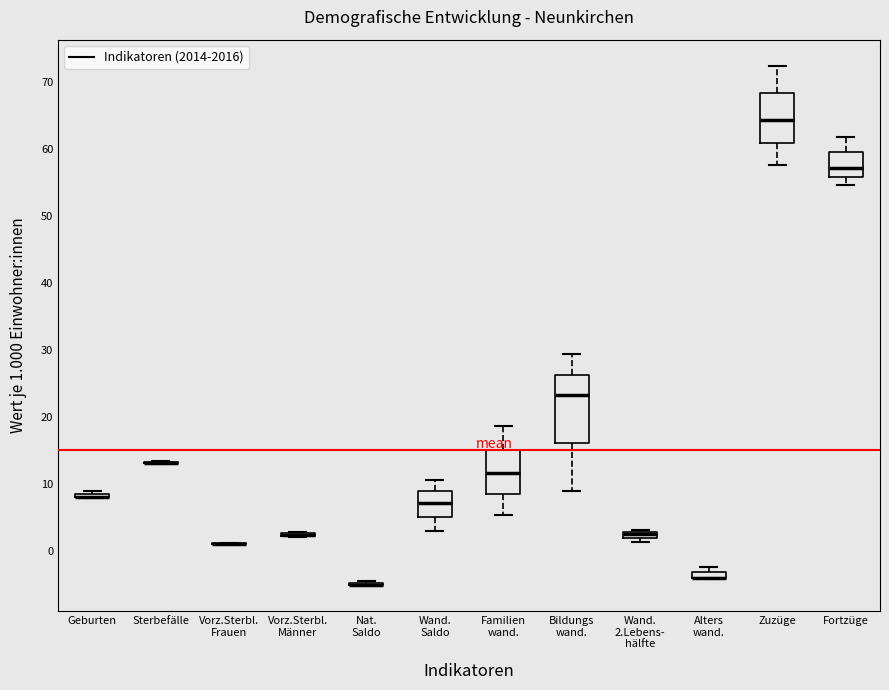

Where is the lower edge of the box for Wand. 2.Lebens- hälfte on the y-axis? The values are not printed on the chart, so give them approximately, as read against the axis.

2